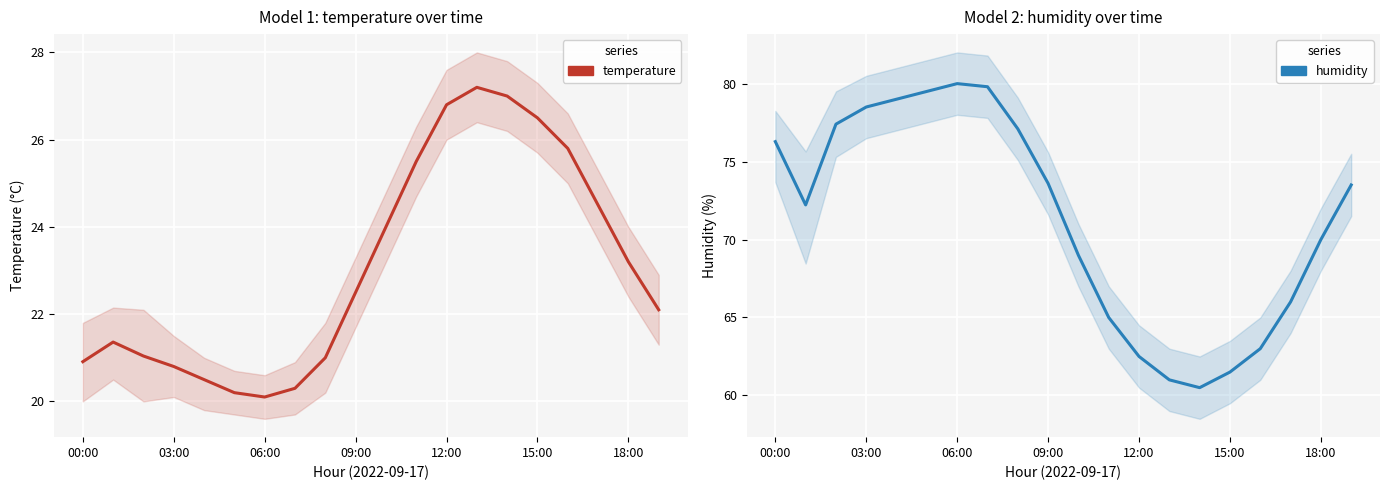

What is the label of the 13th point from the right?

7